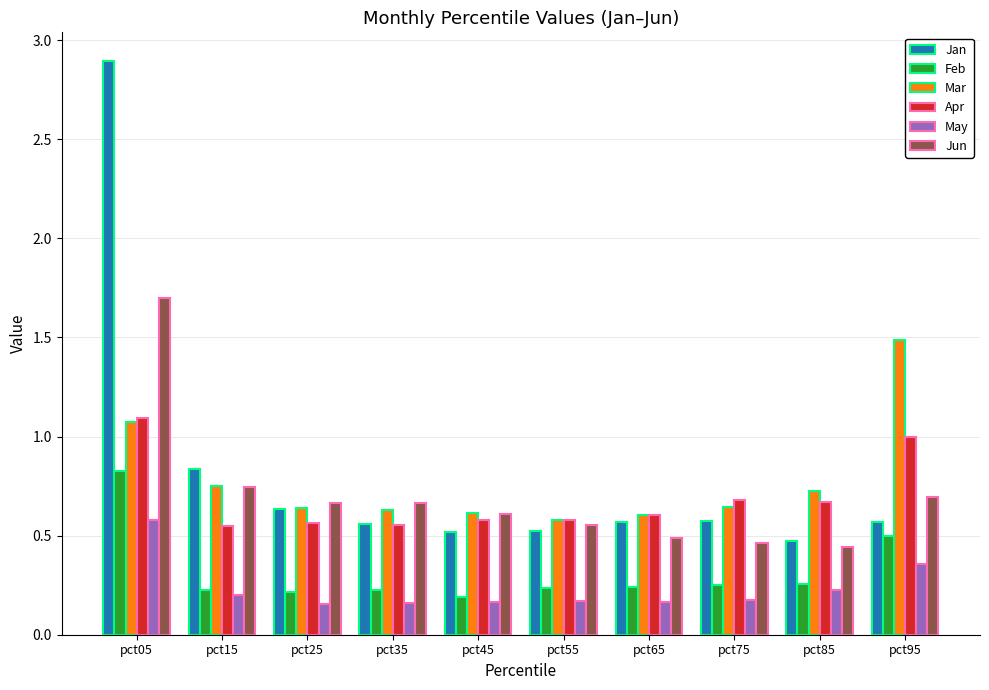

Rank the series by their maximum value, from lowest to highest.

May, Feb, Apr, Mar, Jun, Jan